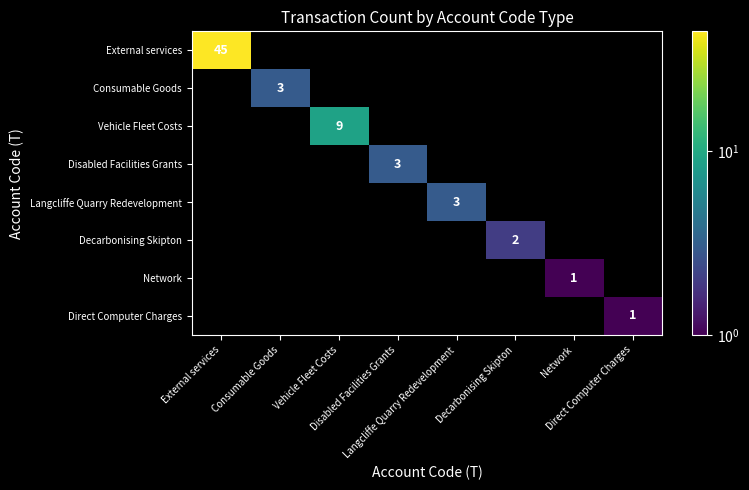

At Consumable Goods, list the series in order from largest to smallest.

External services, Consumable Goods, Vehicle Fleet Costs, Disabled Facilities Grants, Langcliffe Quarry Redevelopment, Decarbonising Skipton, Network, Direct Computer Charges